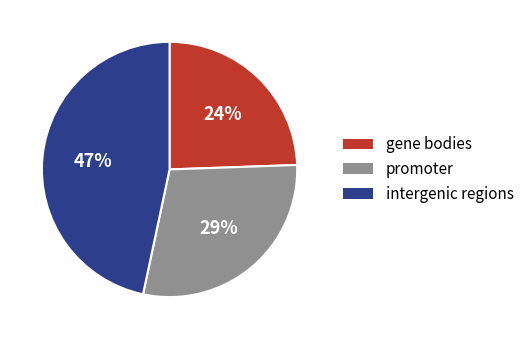

Is there a majority slice in this chart?

No